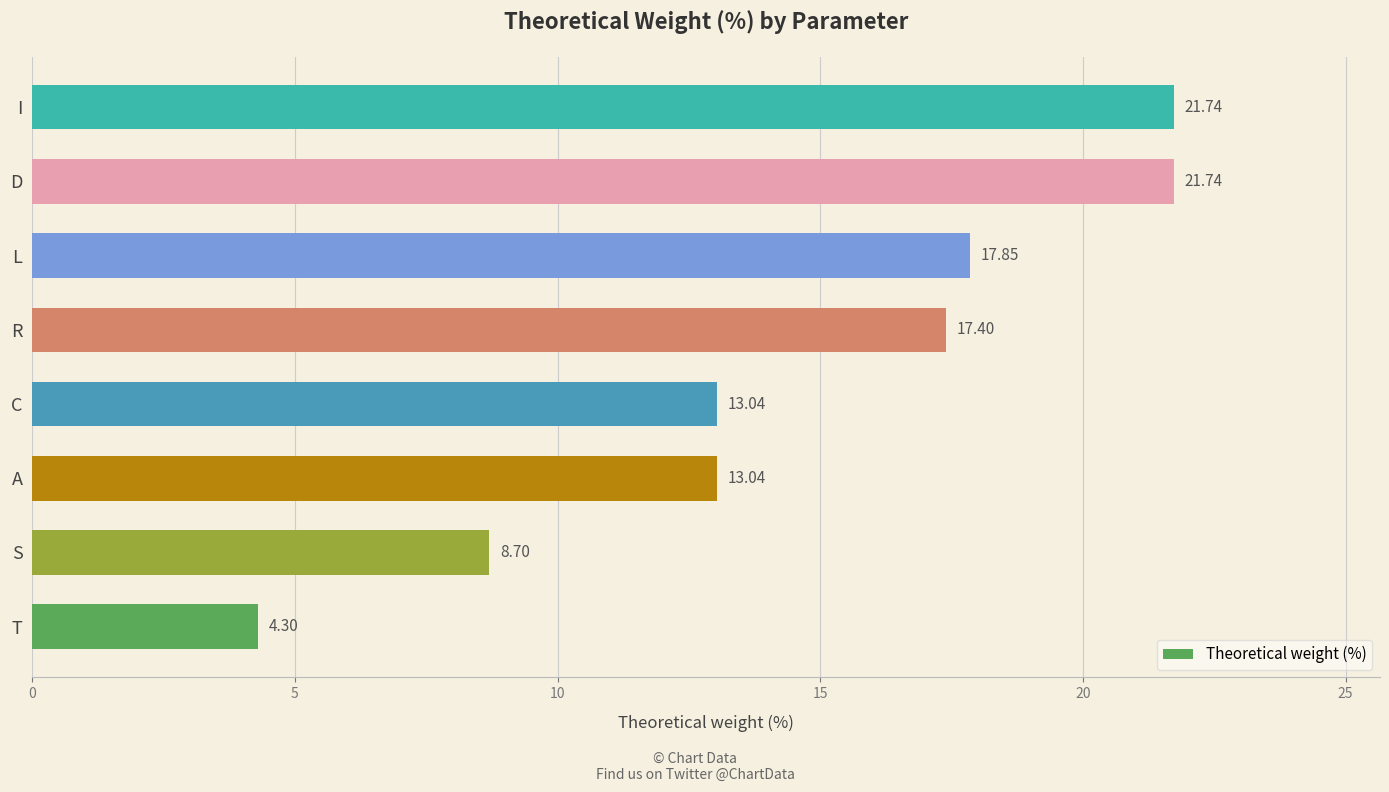

At which category does the chart reach its minimum across all series?

T